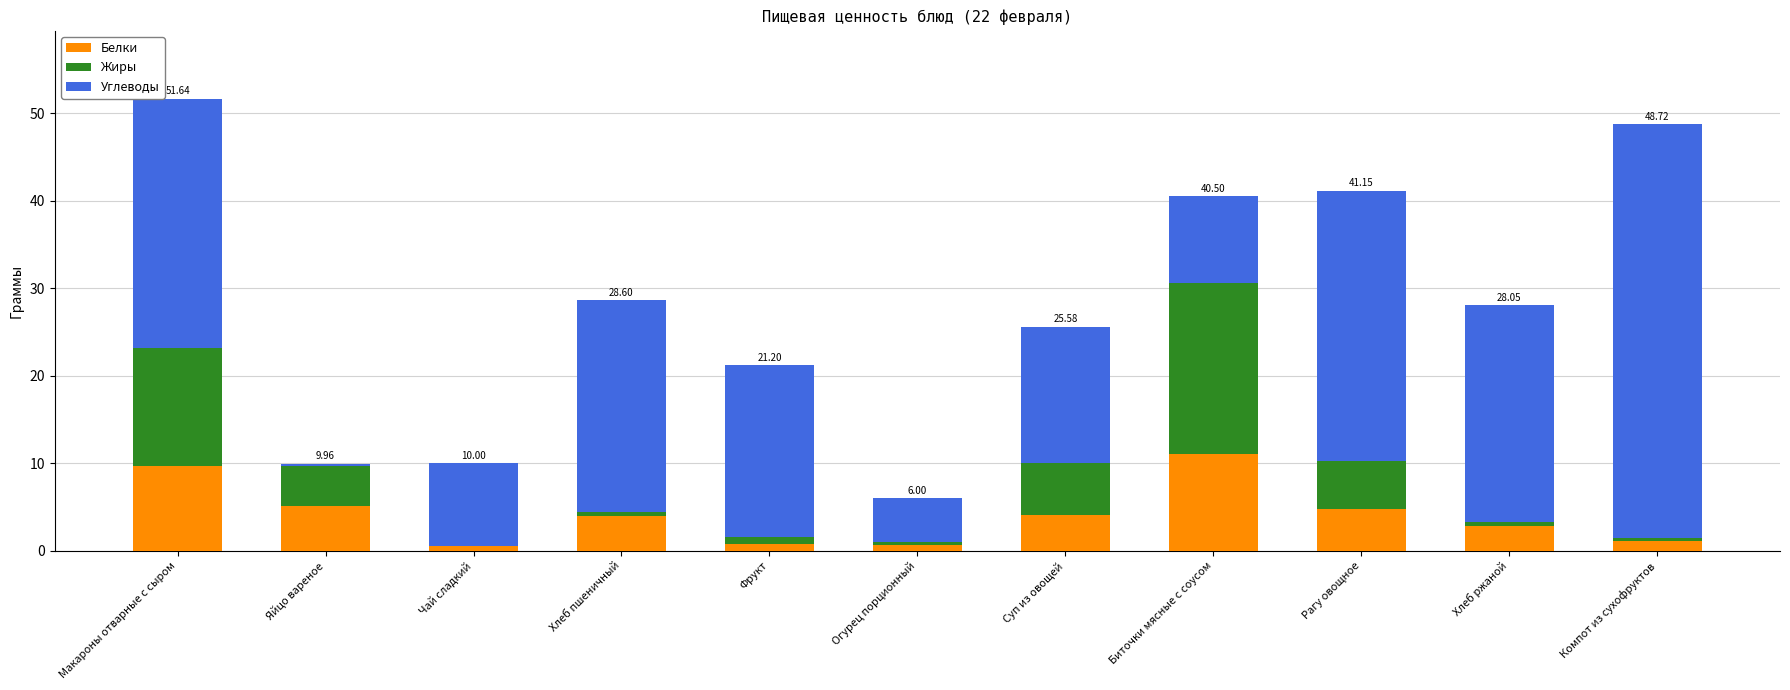

Count the number of categories in the chart.

11